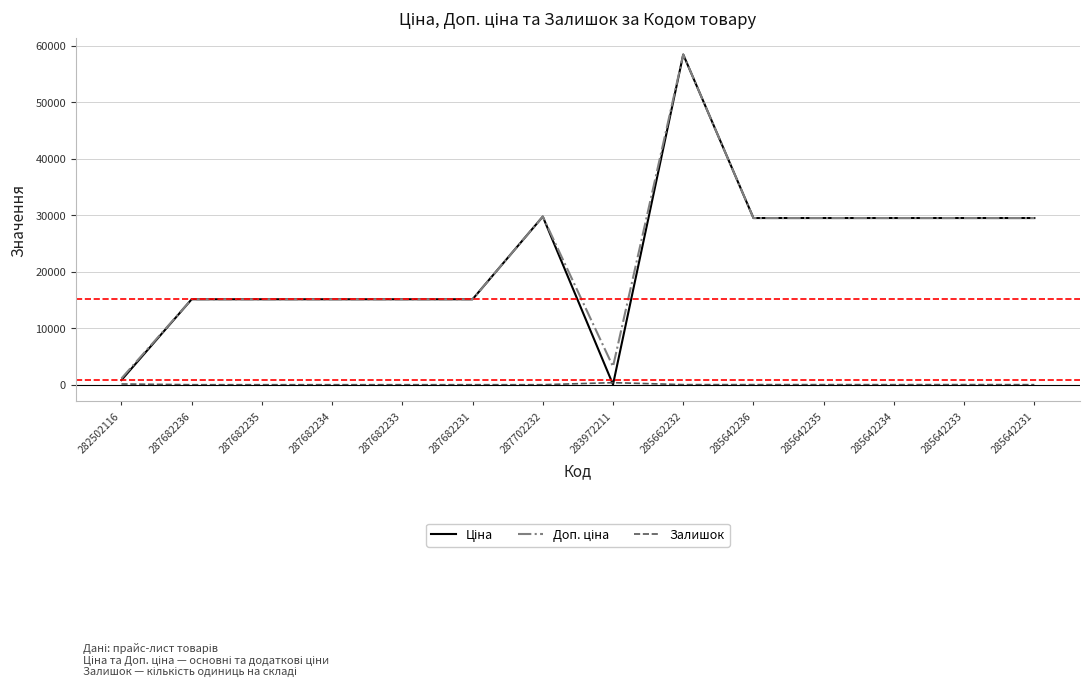

At which category is the sum across all series the highest?

285662232